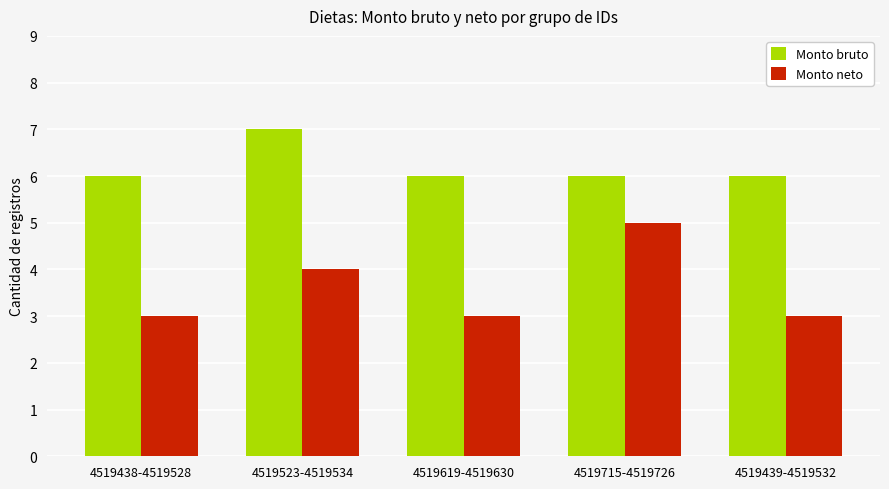

Are the bars horizontal?

No